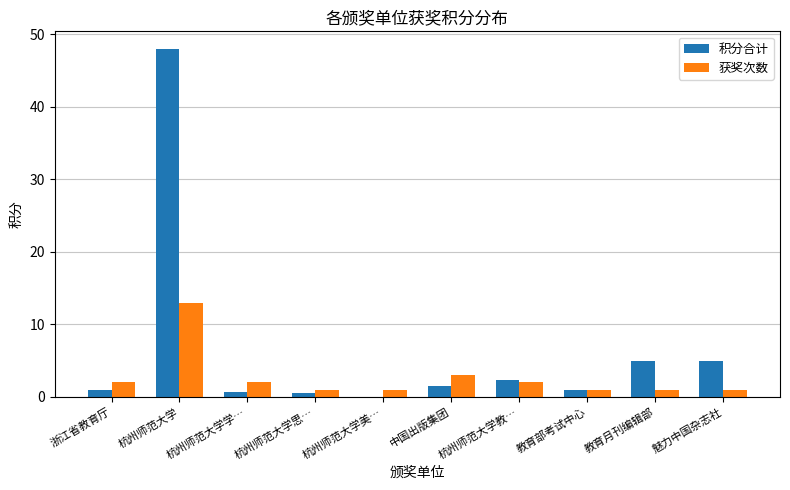

What is the difference between the 获奖次数 values at 杭州师范大学 and 杭州师范大学教…?

11.0